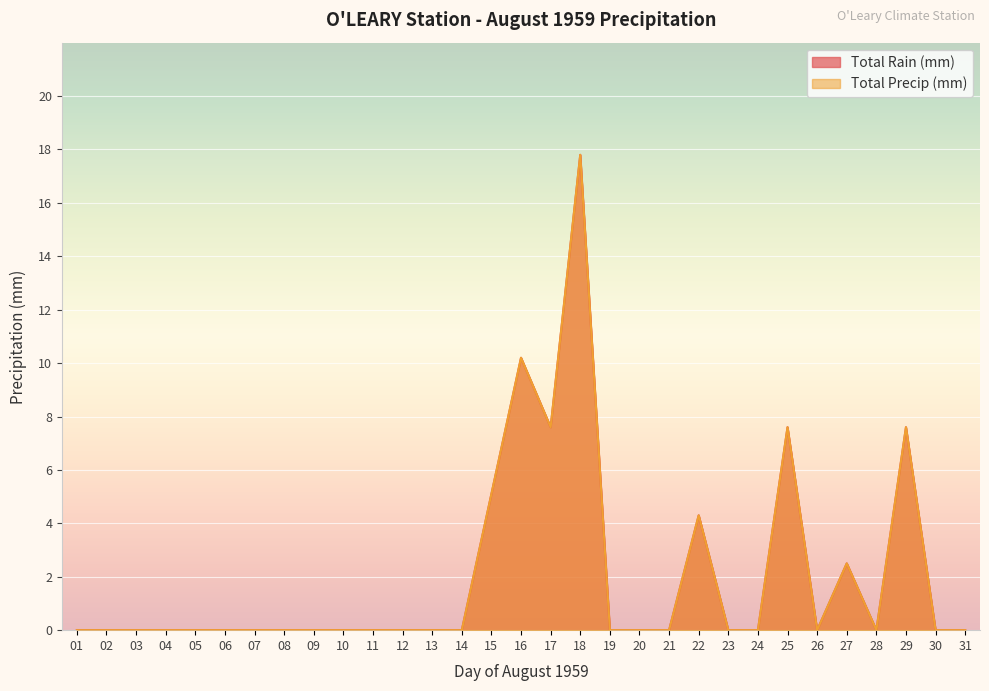

Where is Total Rain (mm) nearest to the value 8?

17